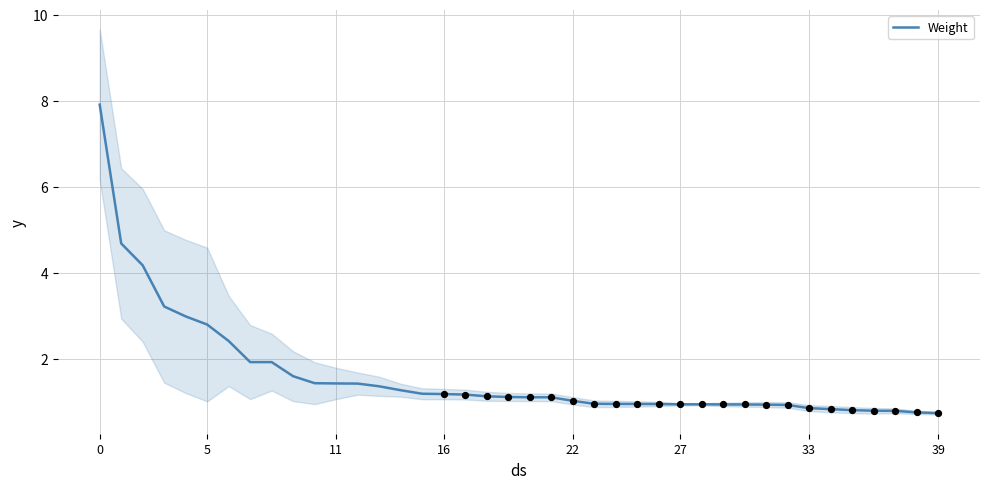

Approximately how many times larger is the value at 28 compared to 10?

0.7